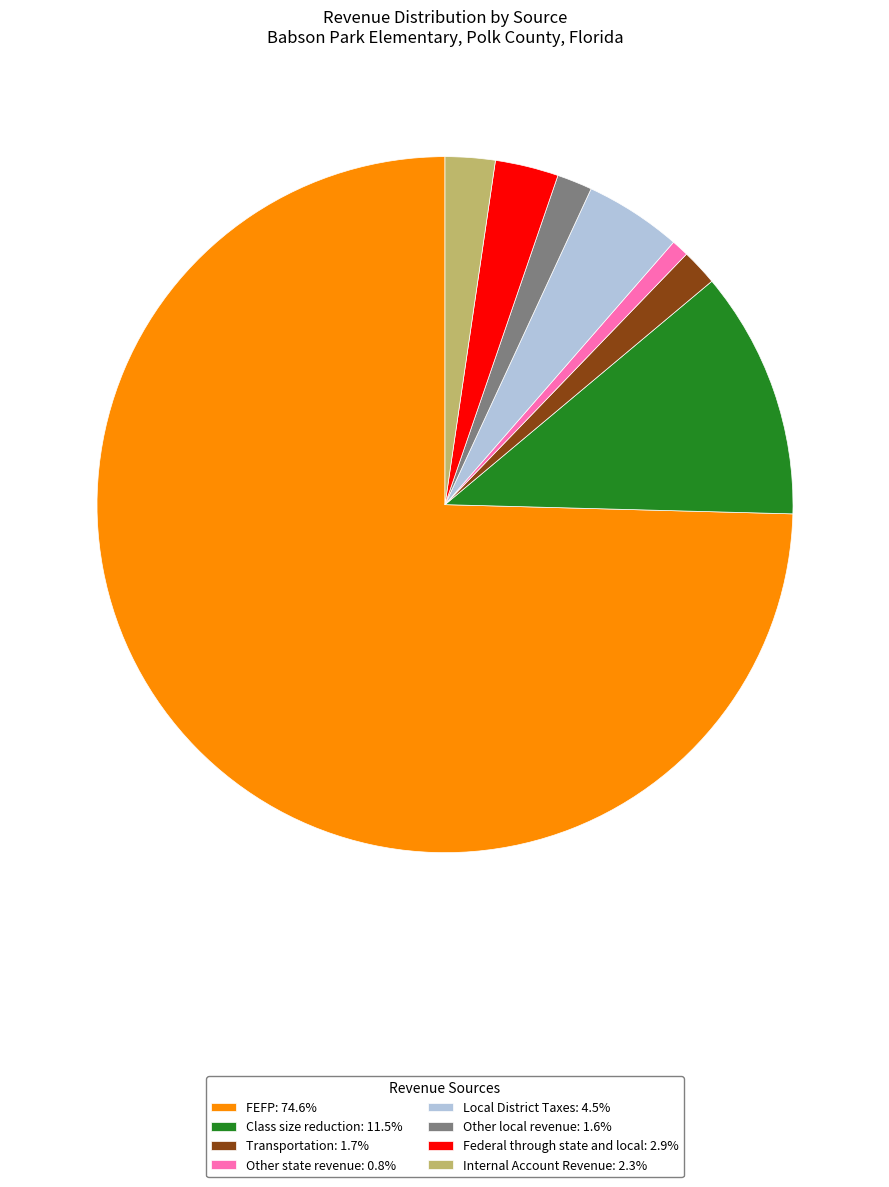

Which slice is the largest?

FEFP